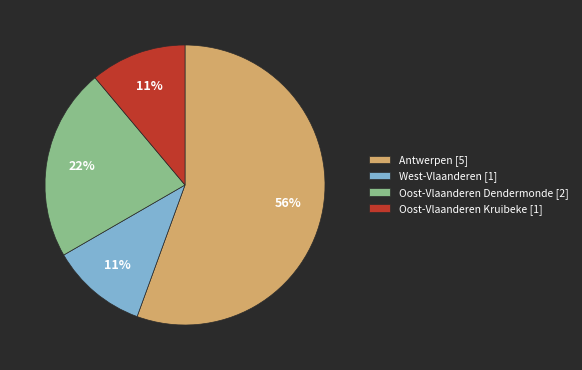

The Oost-Vlaanderen Kruibeke [1] slice represents 2% of the pie. True or false?

False